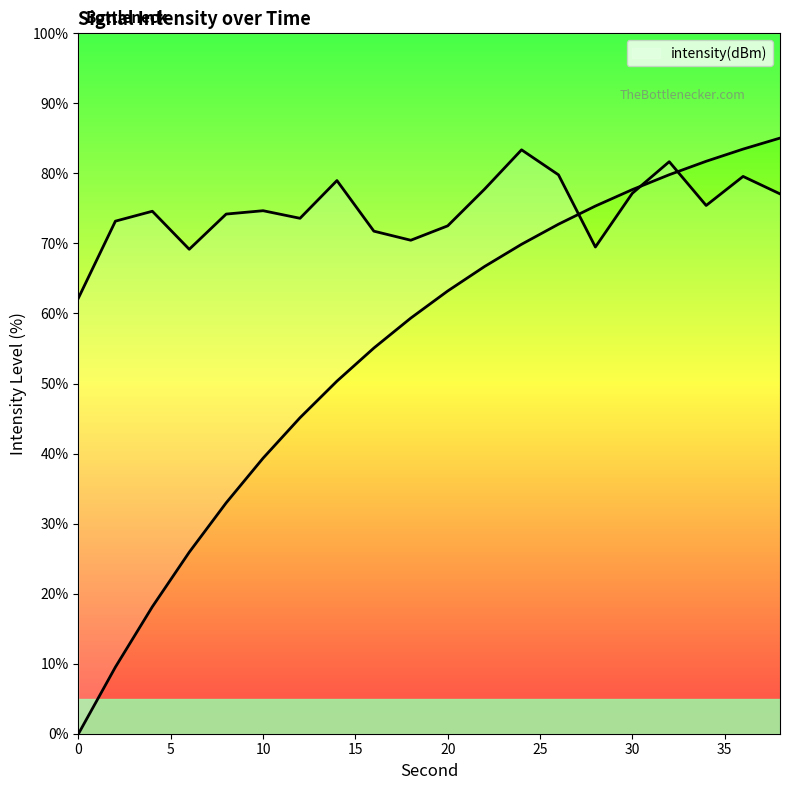

What is the average value?

74.8